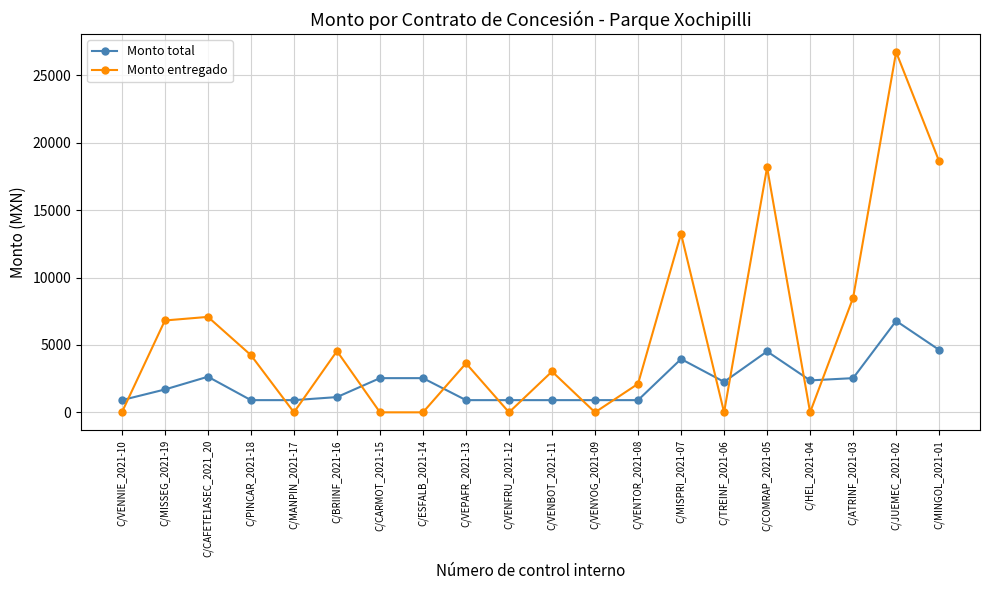

True or false: Monto entregado and Monto total cross at least once.

True